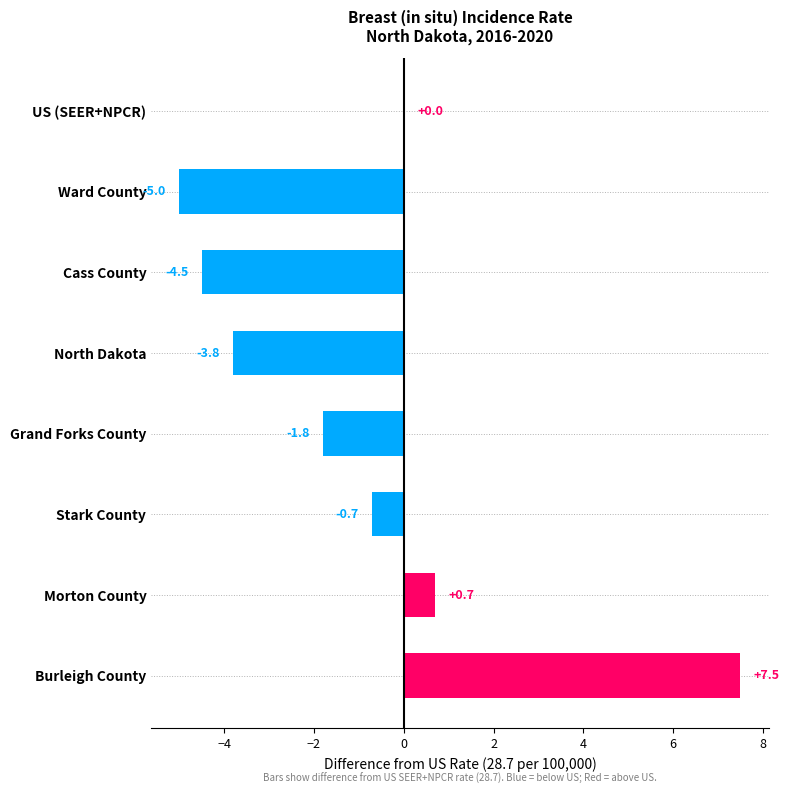

Count the number of categories in the chart.

8